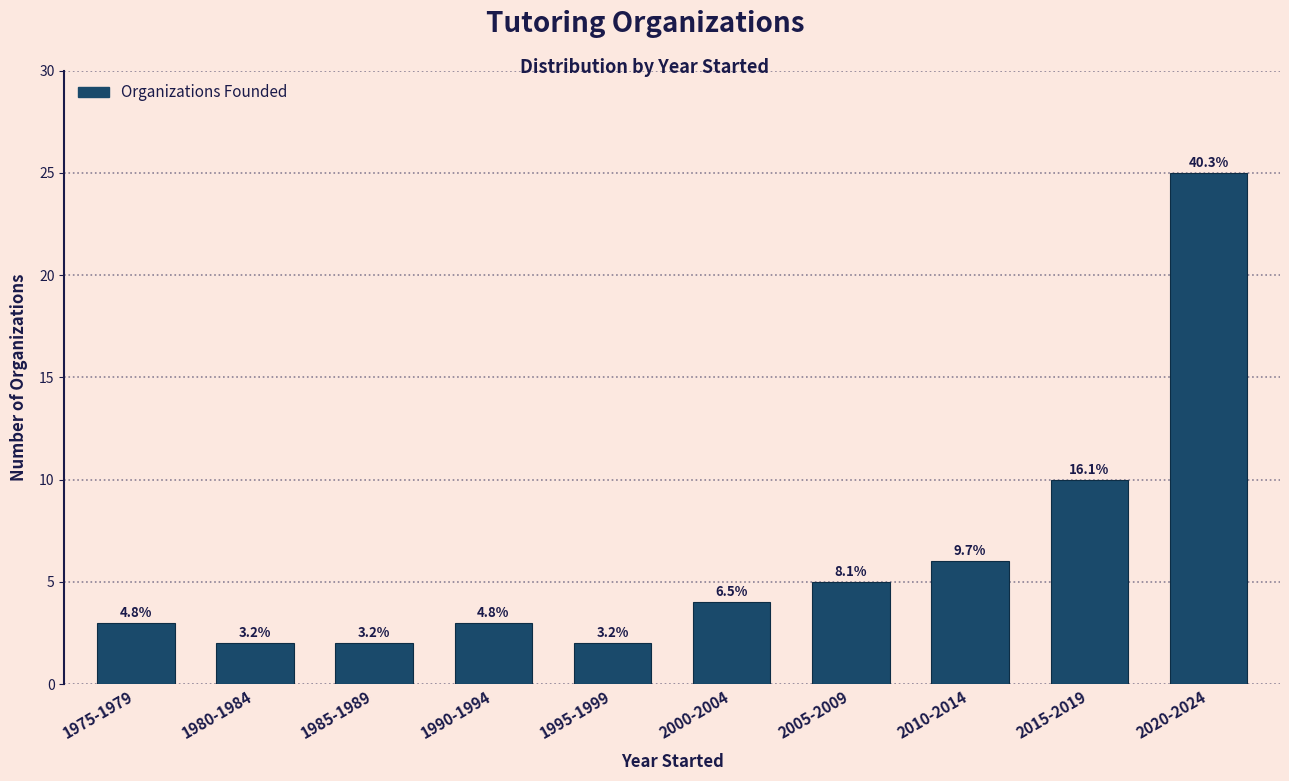

Does the chart contain any negative values?

No